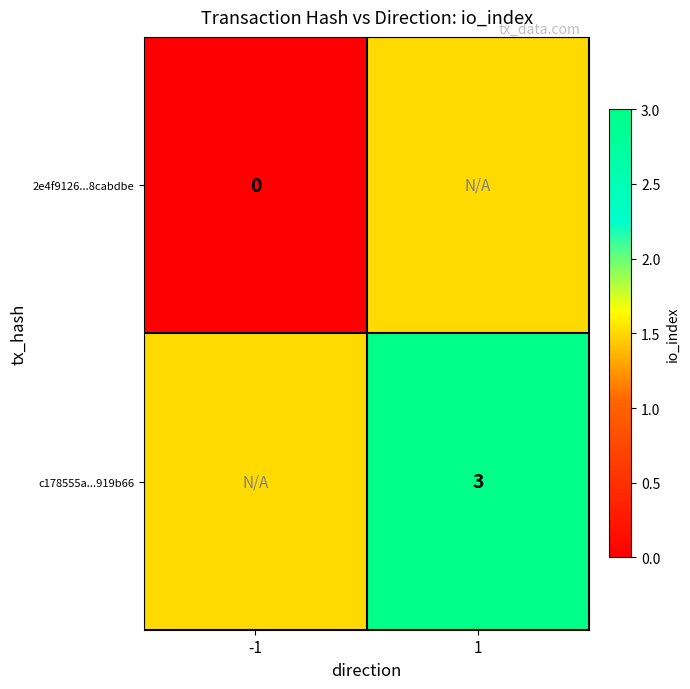

Is the value of 2e4f9126...8cabdbe at -1 greater than the value of c178555a...919b66 at 1?

No